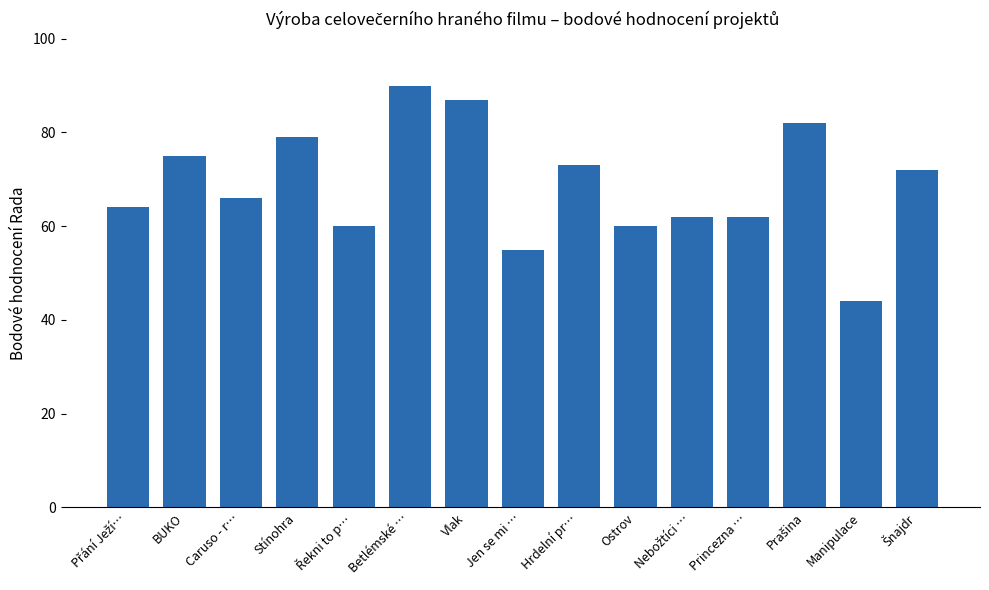

Which label corresponds to the largest value in the chart?

Betlémské …